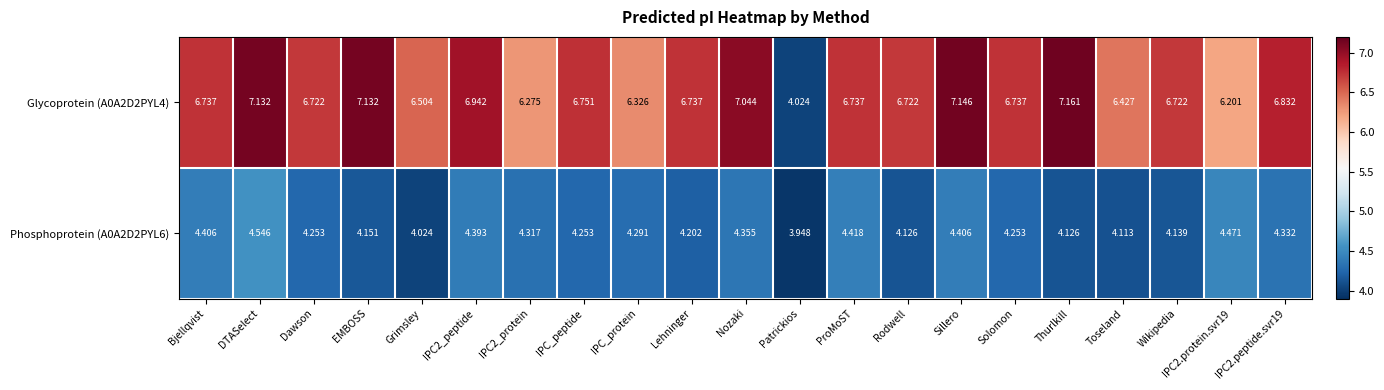

At which label is Glycoprotein (A0A2D2PYL4) closest to 5?

Patrickios